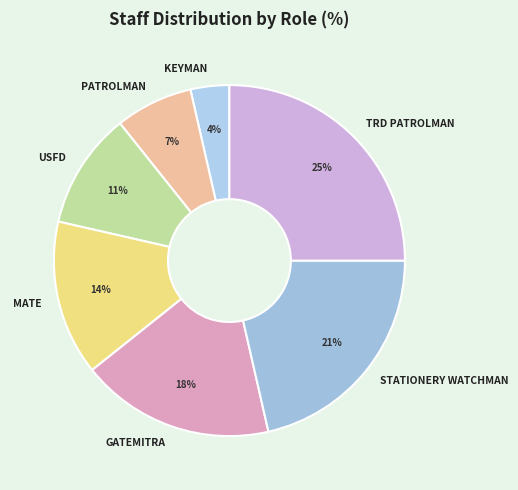

Combined, do GATEMITRA and USFD account for over 50%?

No